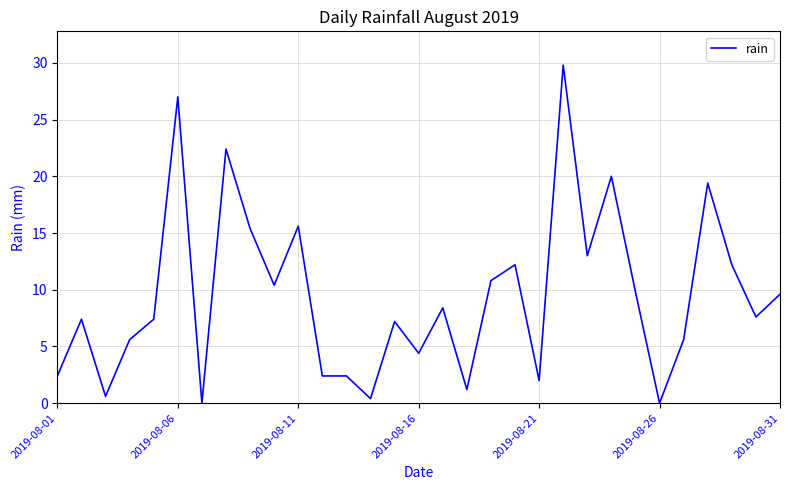

What is the greatest value displayed?

29.8